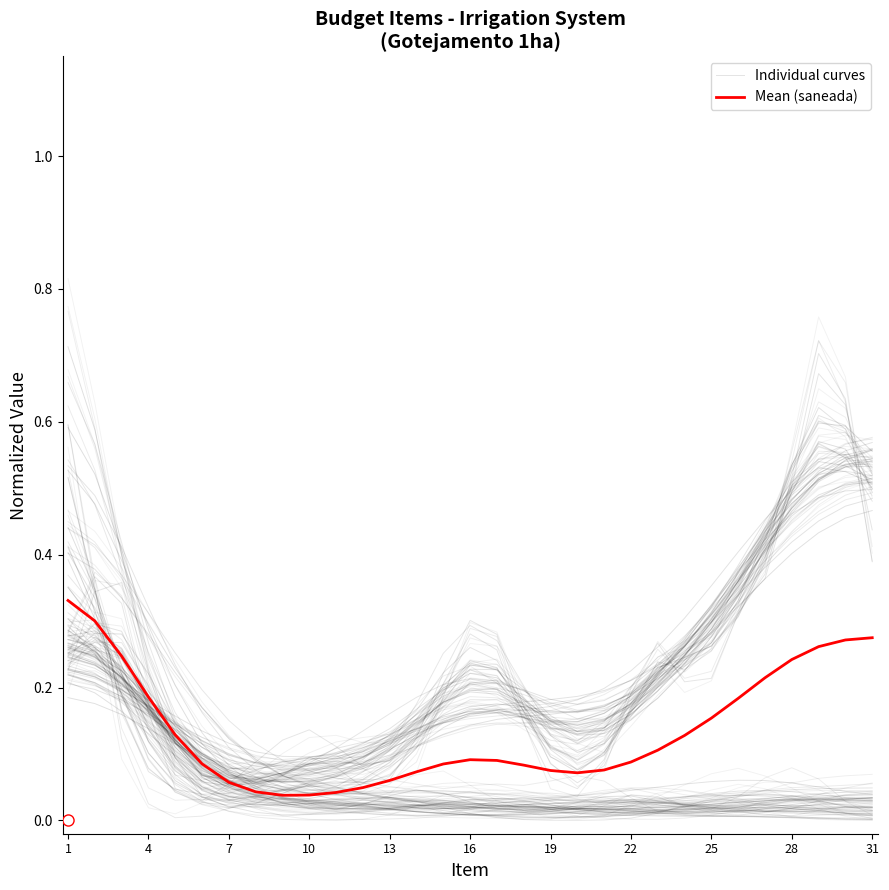

Where is the first local minimum for Individual curves?

7